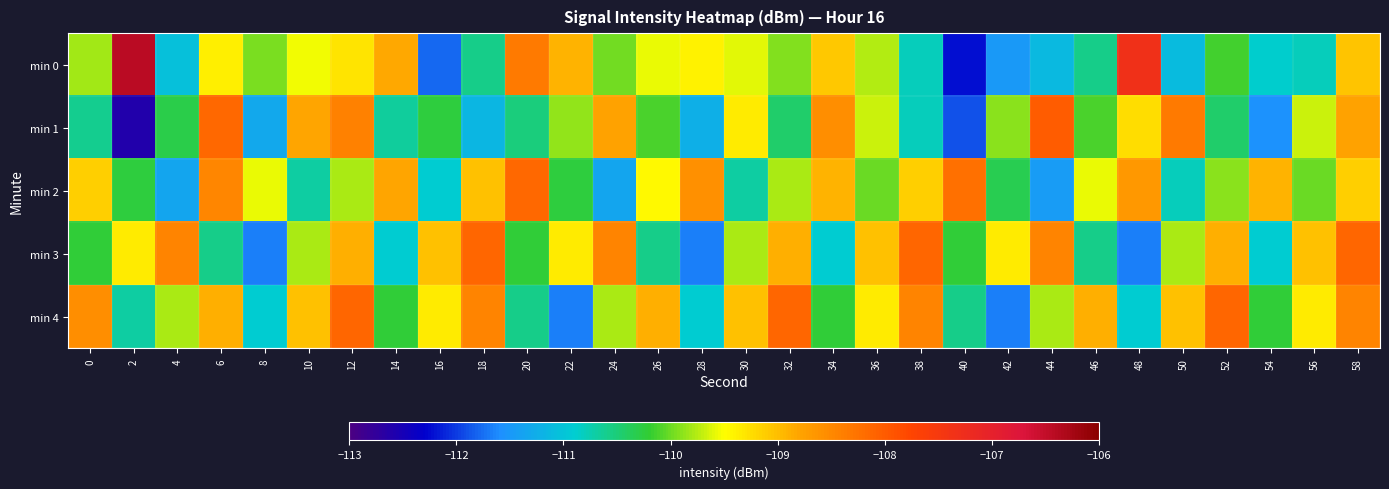

Reading left to right, list all the values displayed in this chart.

min 0: 0=-109.8	2=-106.4	4=-111.1	6=-109.4	8=-109.9	10=-109.5	12=-109.3	14=-108.8	16=-111.8	18=-110.6	20=-108.3	22=-108.9	24=-110.0	26=-109.6	28=-109.4	30=-109.6	32=-109.9	34=-109.1	36=-109.8	38=-110.8	40=-112.2	42=-111.5	44=-111.1	46=-110.6	48=-107.3	50=-111.1	52=-110.1	54=-110.9	56=-110.8	58=-109.0
min 1: 0=-110.6	2=-112.6	4=-110.3	6=-108.1	8=-111.3	10=-108.8	12=-108.4	14=-110.7	16=-110.2	18=-111.2	20=-110.5	22=-109.9	24=-108.8	26=-110.1	28=-111.2	30=-109.3	32=-110.5	34=-108.6	36=-109.7	38=-110.8	40=-111.9	42=-109.9	44=-108.0	46=-110.1	48=-109.2	50=-108.3	52=-110.5	54=-111.6	56=-109.7	58=-108.8
min 2: 0=-109.1	2=-110.2	4=-111.4	6=-108.5	8=-109.6	10=-110.7	12=-109.8	14=-108.8	16=-110.9	18=-109.0	20=-108.1	22=-110.2	24=-111.4	26=-109.5	28=-108.6	30=-110.7	32=-109.8	34=-108.9	36=-110.0	38=-109.1	40=-108.2	42=-110.3	44=-111.5	46=-109.6	48=-108.7	50=-110.8	52=-109.9	54=-108.9	56=-110.0	58=-109.1
min 3: 0=-110.2	2=-109.3	4=-108.5	6=-110.6	8=-111.7	10=-109.8	12=-108.9	14=-110.9	16=-109.0	18=-108.1	20=-110.2	22=-109.3	24=-108.5	26=-110.6	28=-111.7	30=-109.8	32=-108.9	34=-110.9	36=-109.0	38=-108.1	40=-110.2	42=-109.3	44=-108.5	46=-110.6	48=-111.7	50=-109.8	52=-108.9	54=-110.9	56=-109.0	58=-108.1
min 4: 0=-108.6	2=-110.7	4=-109.8	6=-108.9	8=-110.9	10=-109.0	12=-108.1	14=-110.2	16=-109.3	18=-108.5	20=-110.6	22=-111.7	24=-109.8	26=-108.9	28=-110.9	30=-109.0	32=-108.1	34=-110.2	36=-109.3	38=-108.5	40=-110.6	42=-111.7	44=-109.8	46=-108.9	48=-110.9	50=-109.0	52=-108.1	54=-110.2	56=-109.3	58=-108.5